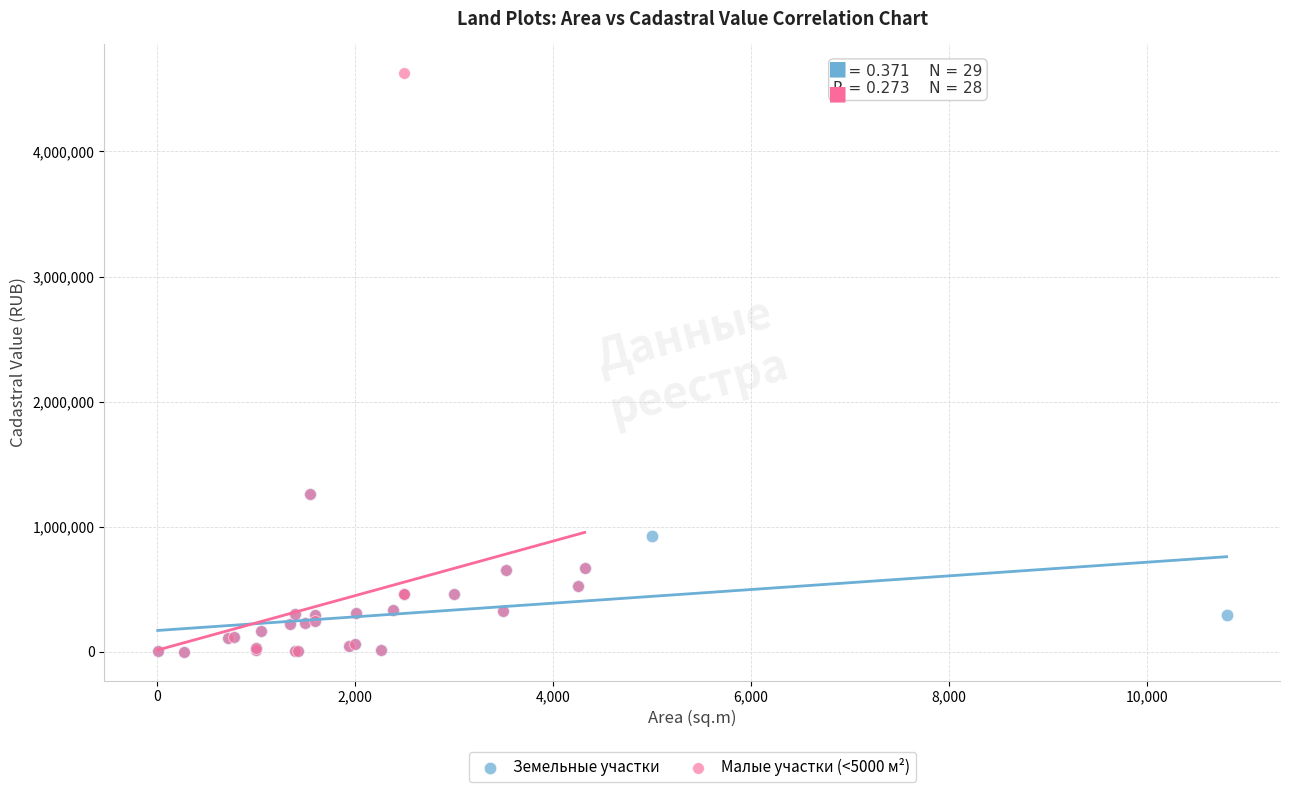

Which series has the widest spread of Y values?

Малые участки (<5000 м²)